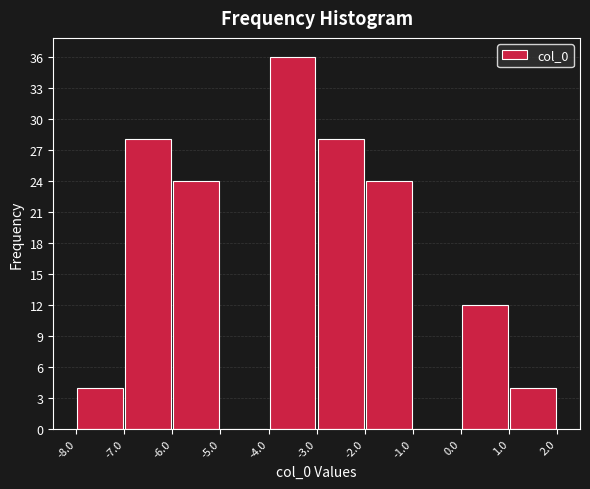

Reading left to right, transcribe this chart: for each bar, give the range it covers on the x-axis and its height. The values are not printed on the chart, so give them approximately, as read against the axis.

-8.0 to -7.0: 4
-7.0 to -6.0: 28
-6.0 to -5.0: 24
-5.0 to -4.0: 0
-4.0 to -3.0: 36
-3.0 to -2.0: 28
-2.0 to -1.0: 24
-1.0 to 0.0: 0
0.0 to 1.0: 12
1.0 to 2.0: 4